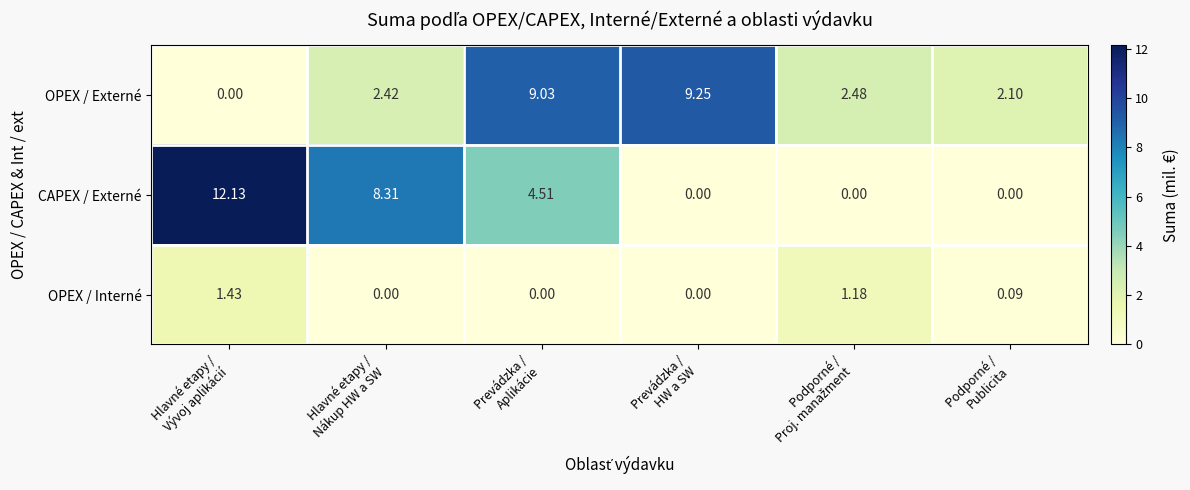

List the series in order of their peak value, lowest first.

OPEX / Interné, OPEX / Externé, CAPEX / Externé